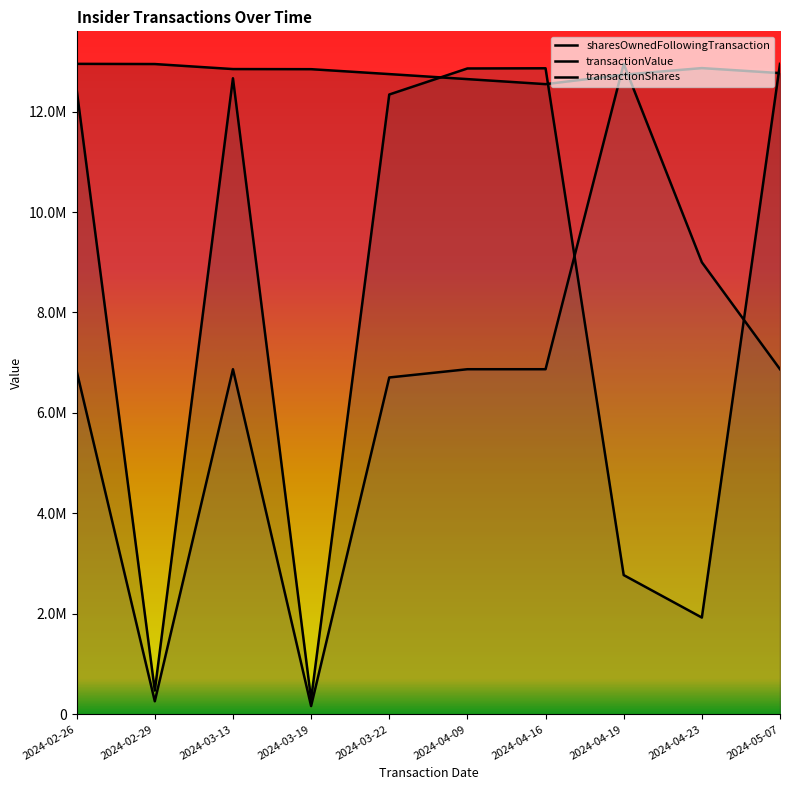

Does the chart have visible grid lines?

No